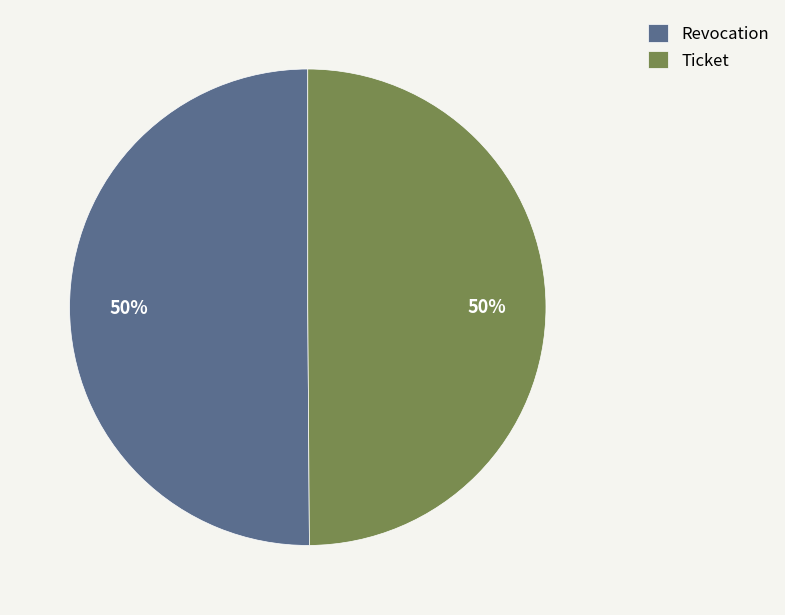

Is it true that Revocation is 45% of the pie?

False